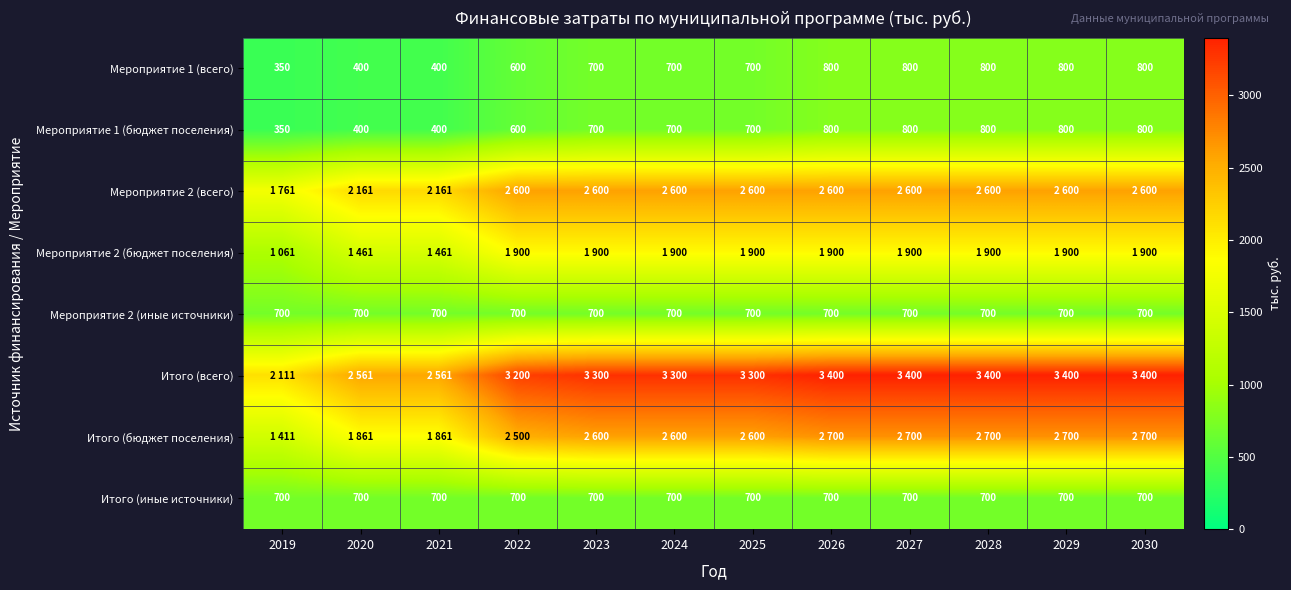

What is the sum of all Мероприятие 1 (бюджет поселения) values?

7850